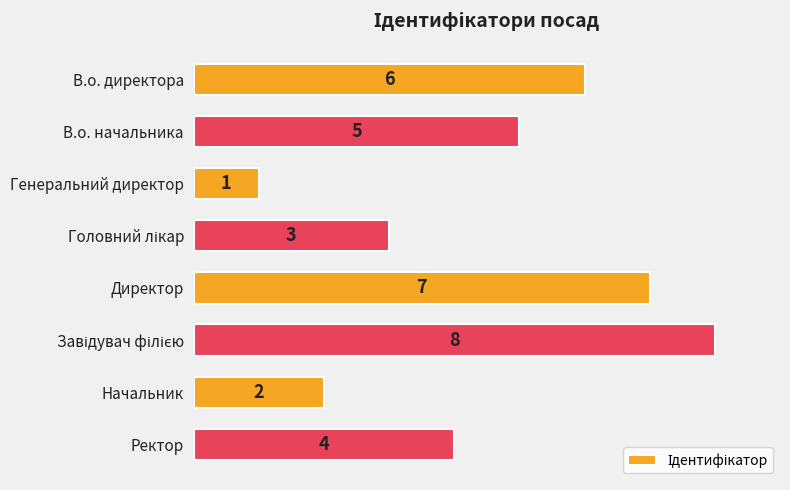

How many categories are shown in the chart?

8